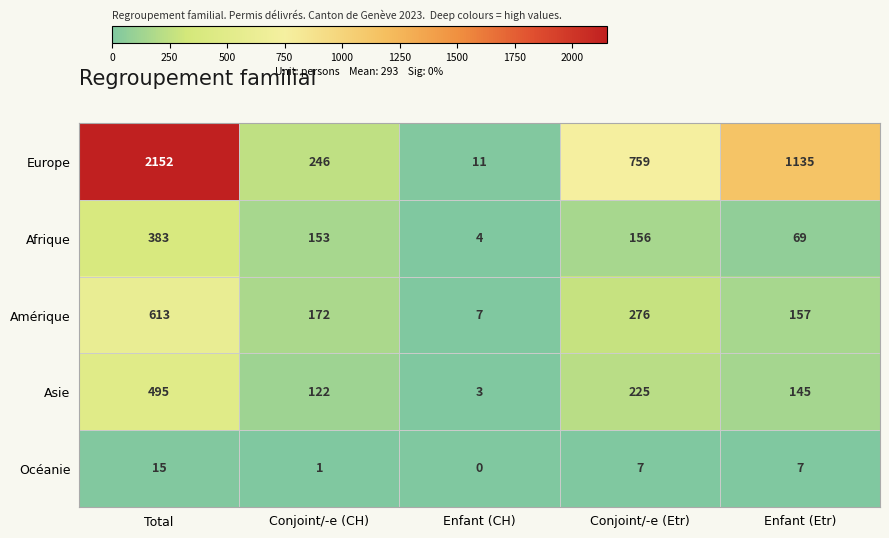

What is the difference between the highest and lowest values at Enfant (CH)?

11